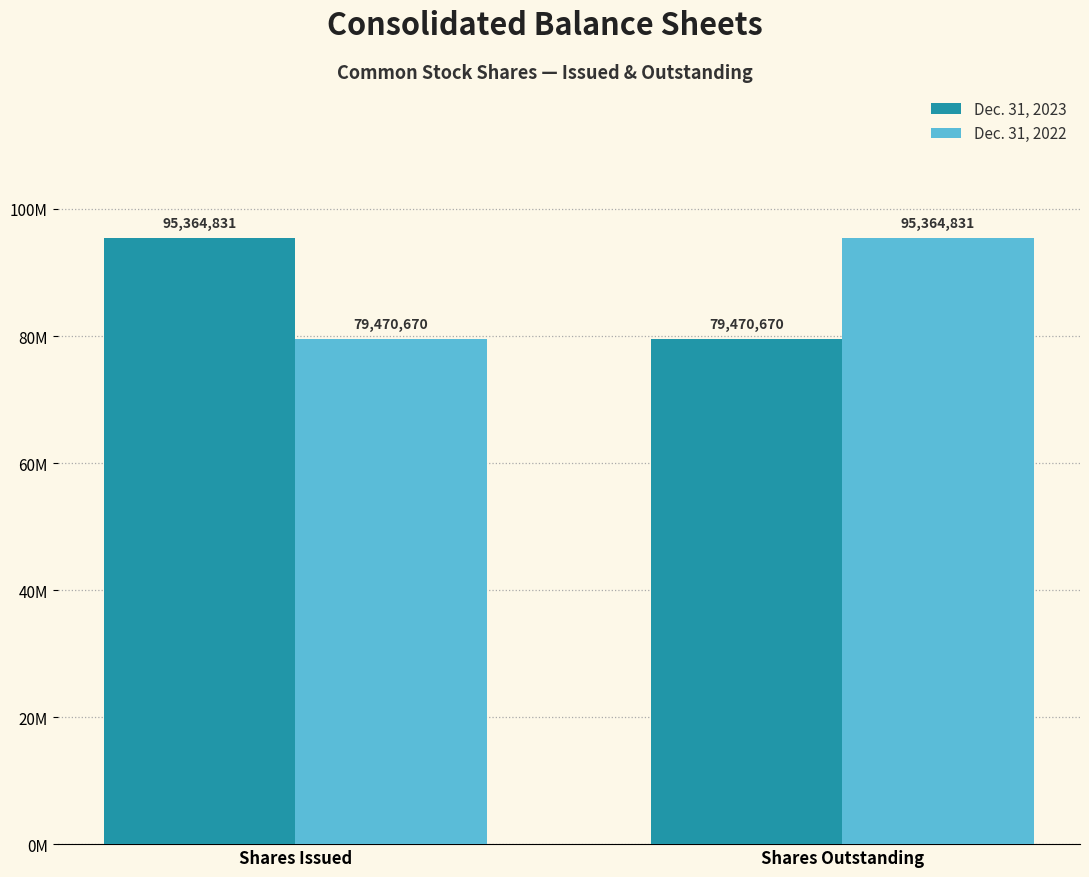

What is the spread (max minus min) of values at Shares Outstanding?

15894161